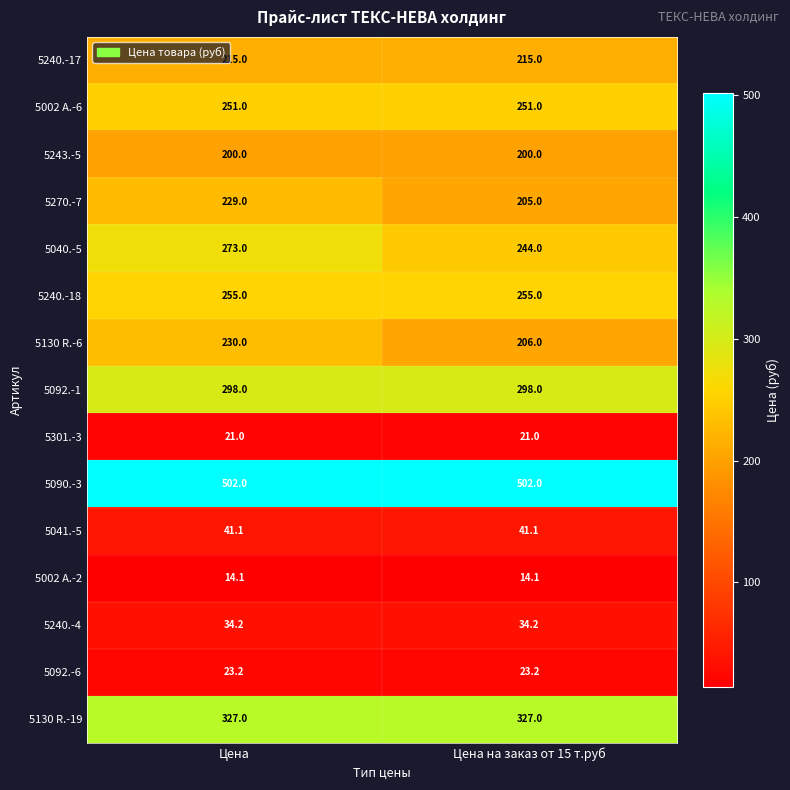

Rank the series at Цена from lowest to highest value.

5002 A.-2, 5301.-3, 5092.-6, 5240.-4, 5041.-5, 5243.-5, 5240.-17, 5270.-7, 5130 R.-6, 5002 A.-6, 5240.-18, 5040.-5, 5092.-1, 5130 R.-19, 5090.-3